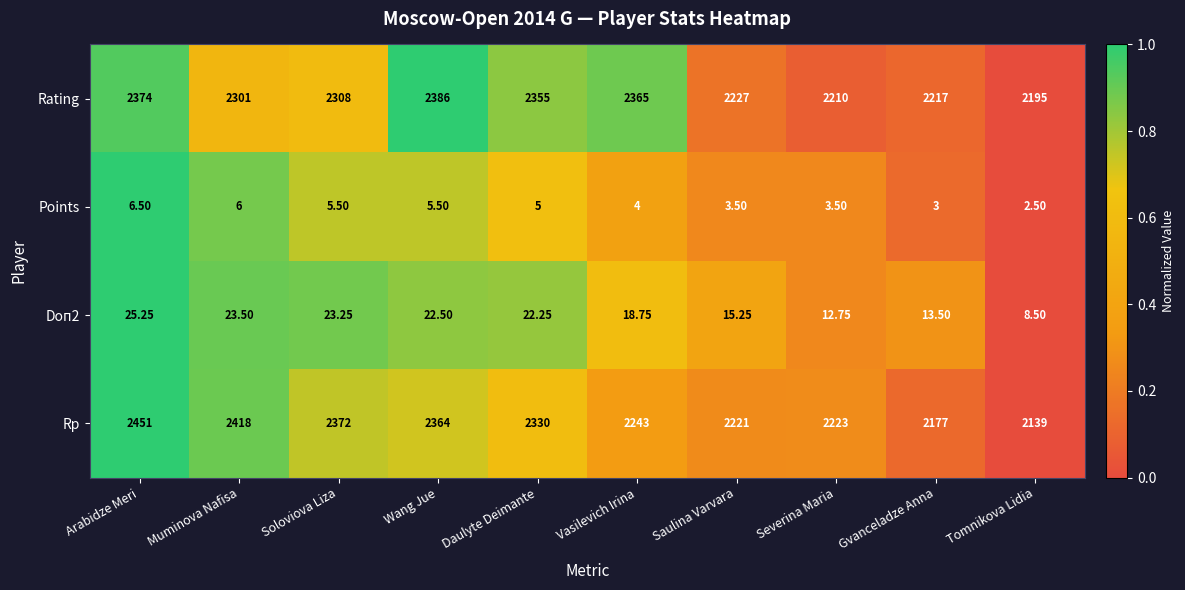

Which series changed the most between Arabidze Meri and Severina Maria?

Rp